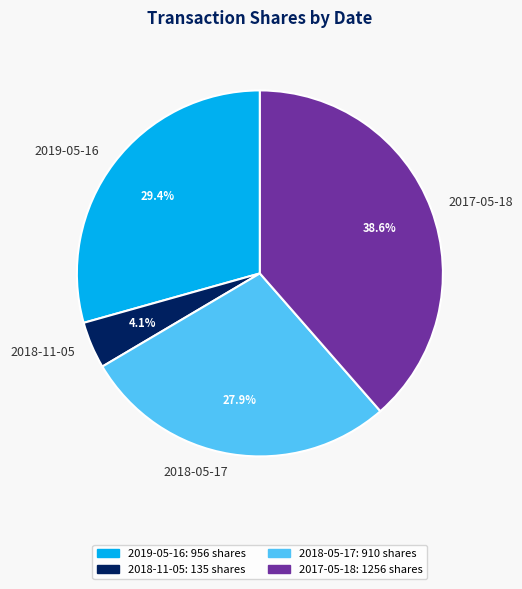

How much of the chart is everything except 2017-05-18?

61.4%